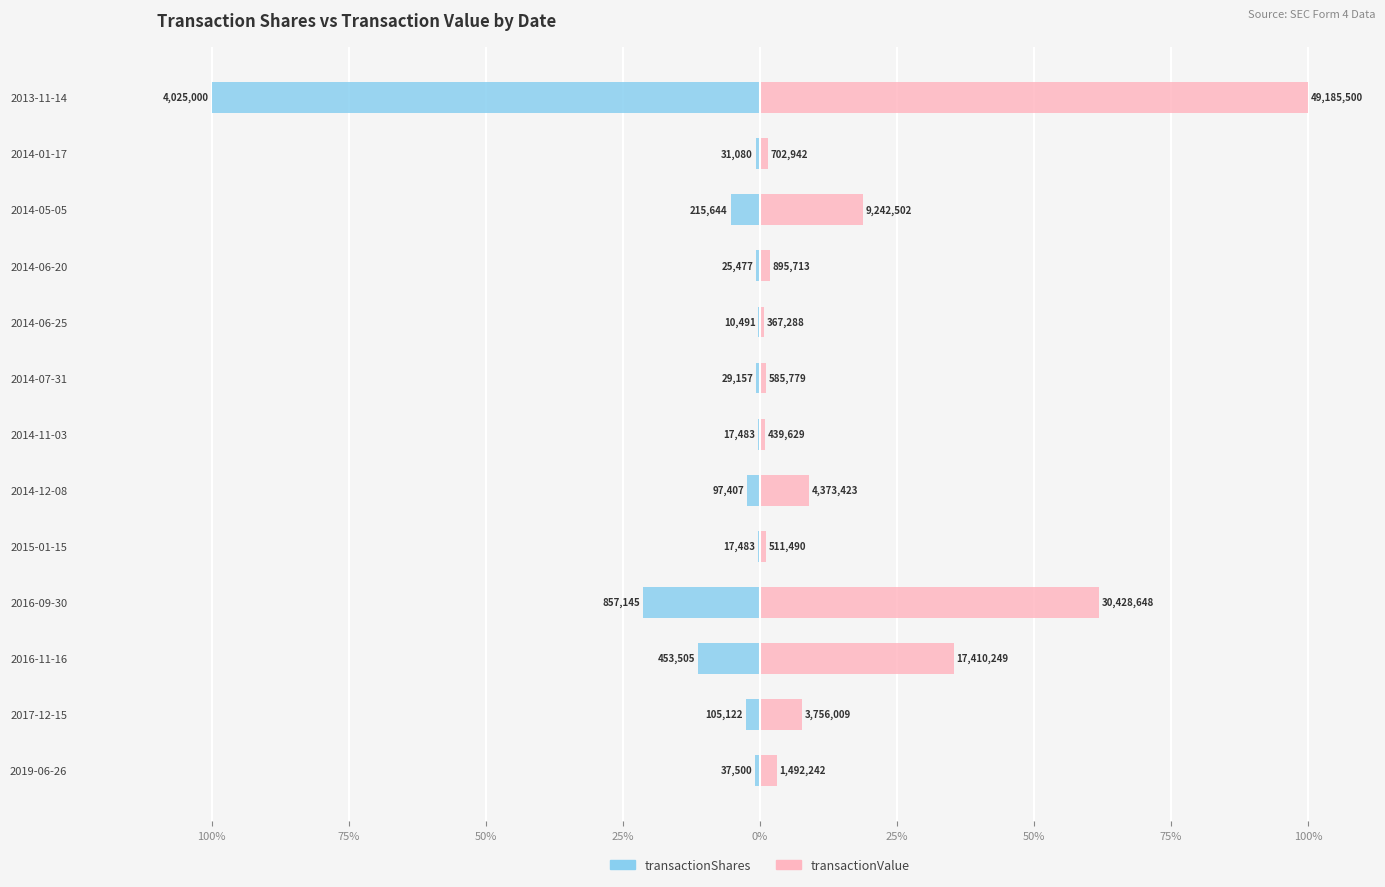

Which series has the largest range (max minus min)?

transactionShares